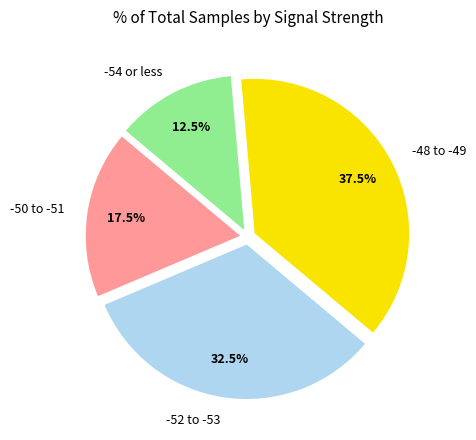

What percentage is NOT represented by -50 to -51?

82.5%